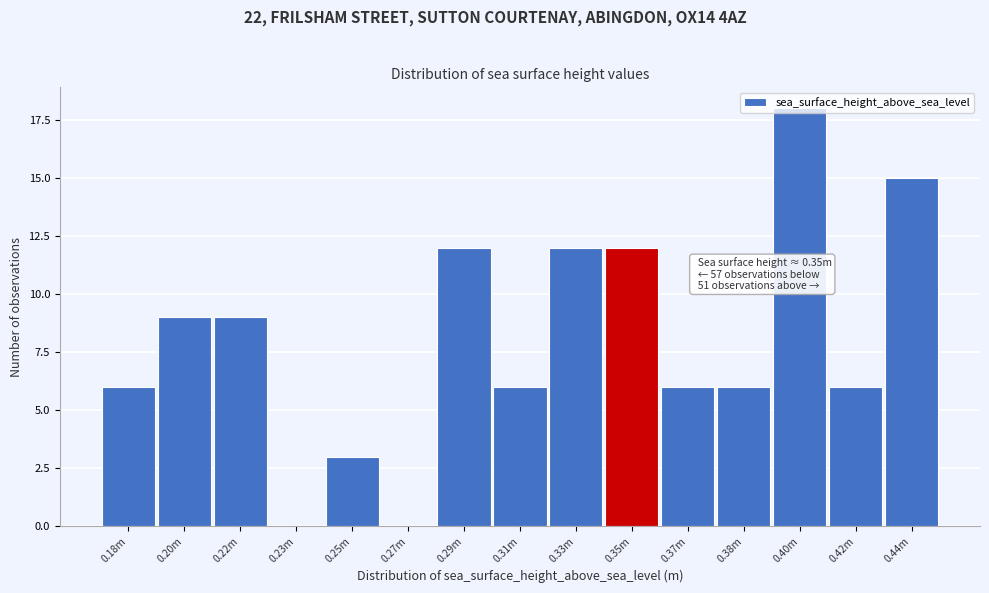

What is the sum of all values?

120